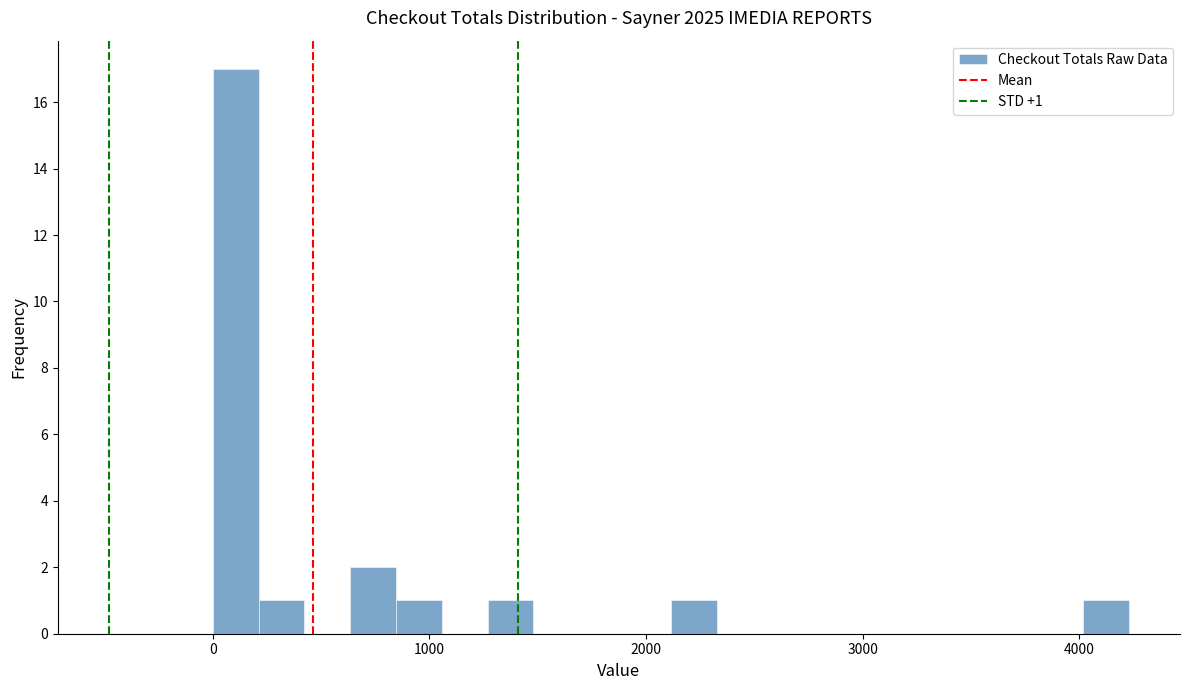

Around what value on the x-axis is the tallest bar? Give the approximate position of its centre, as read against the axis.

100